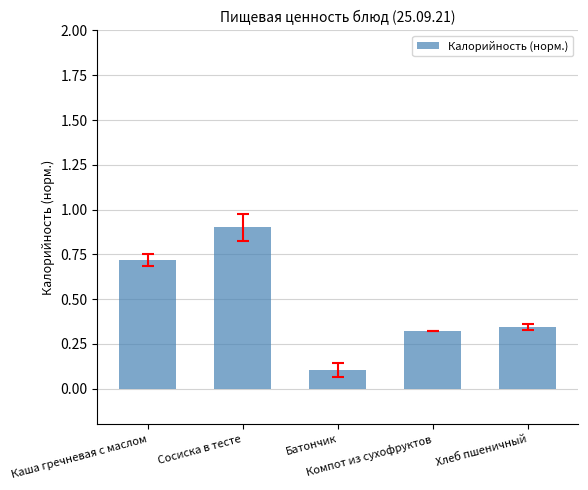

List the labels in order of value, largest first.

Сосиска в тесте, Каша гречневая с маслом, Хлеб пшеничный, Компот из сухофруктов, Батончик